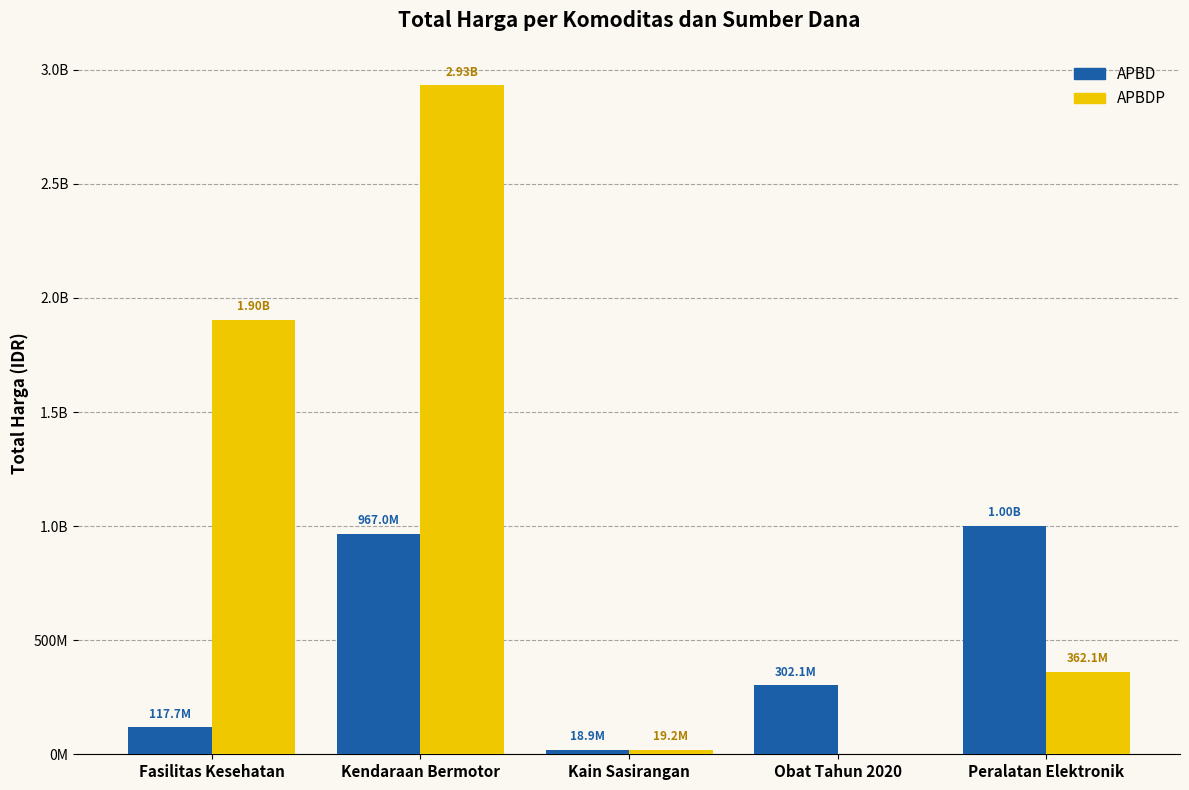

Reading left to right, list all the values displayed in this chart.

APBD: Fasilitas Kesehatan=117703275	Kendaraan Bermotor=967002100	Kain Sasirangan=18900000	Obat Tahun 2020=302053810	Peralatan Elektronik=1000767000
APBDP: Fasilitas Kesehatan=1903067940	Kendaraan Bermotor=2931562000	Kain Sasirangan=19175000	Obat Tahun 2020=0	Peralatan Elektronik=362103800